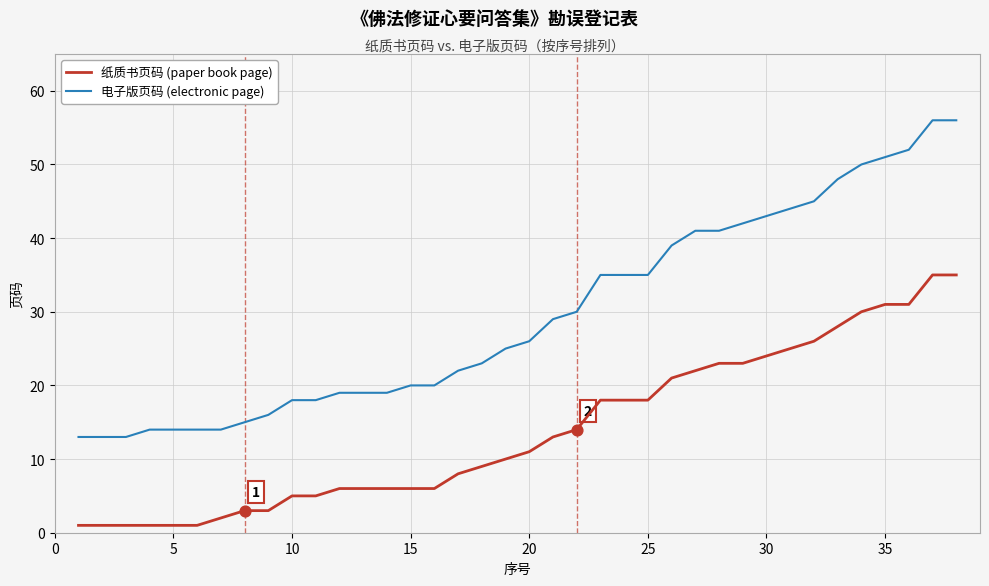

Which series has the largest total across all categories?

电子版页码 (electronic page)